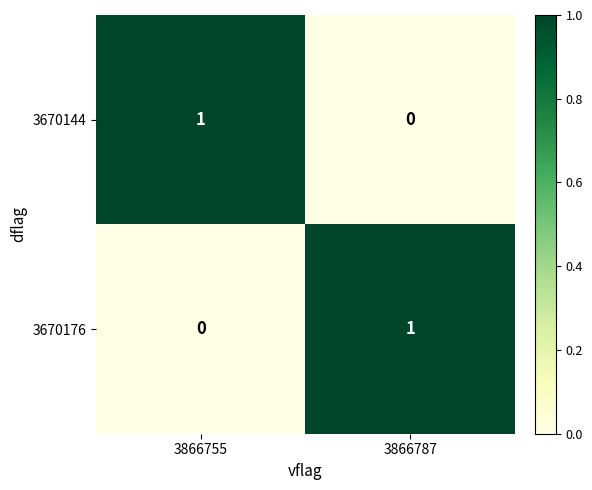

Count the number of data series in this chart.

2